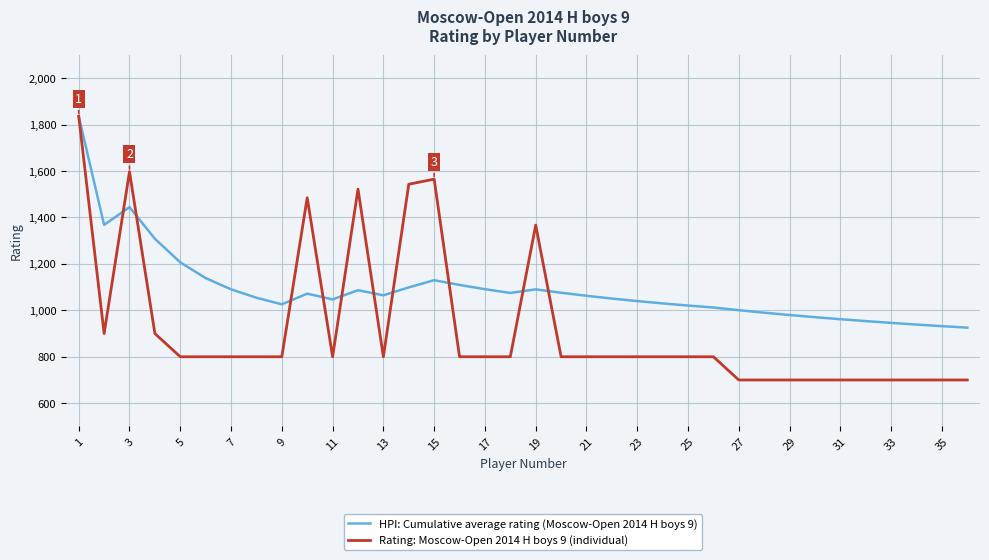

What is the maximum value for HPI: Cumulative average rating (Moscow-Open 2014 H boys 9)?

1836.0